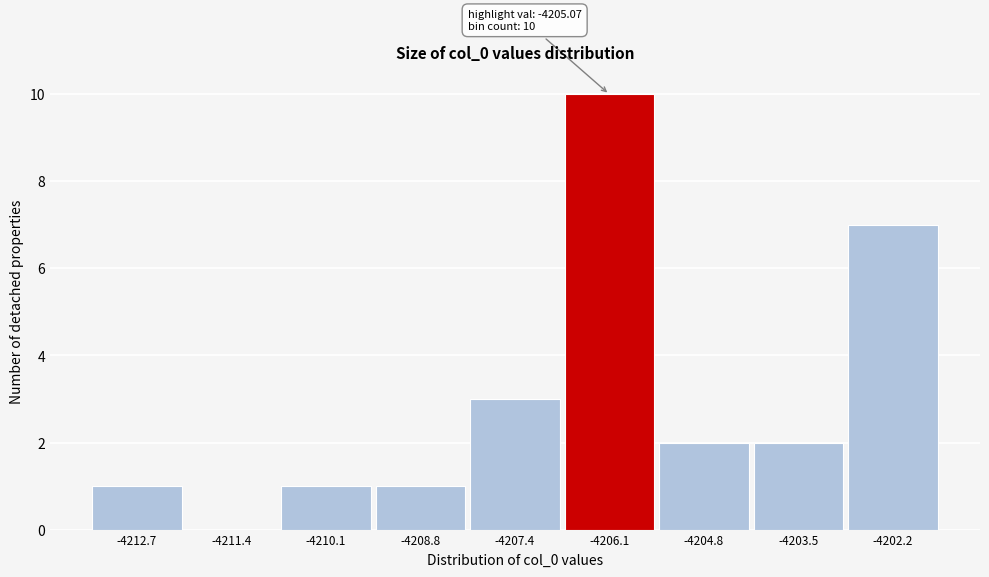

Reading left to right, extract all data points from this chart.

-4212.7=1	-4211.4=0	-4210.1=1	-4208.8=1	-4207.4=3	-4206.1=10	-4204.8=2	-4203.5=2	-4202.2=7